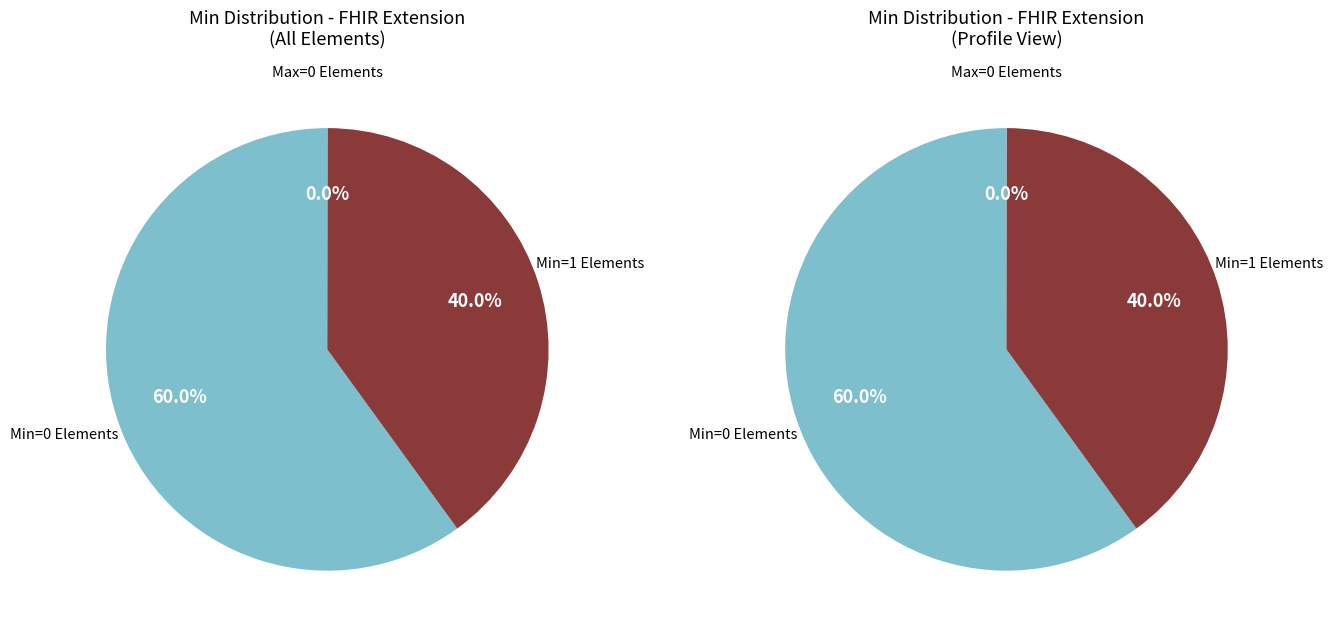

Is Extension.id the majority of the pie?

No